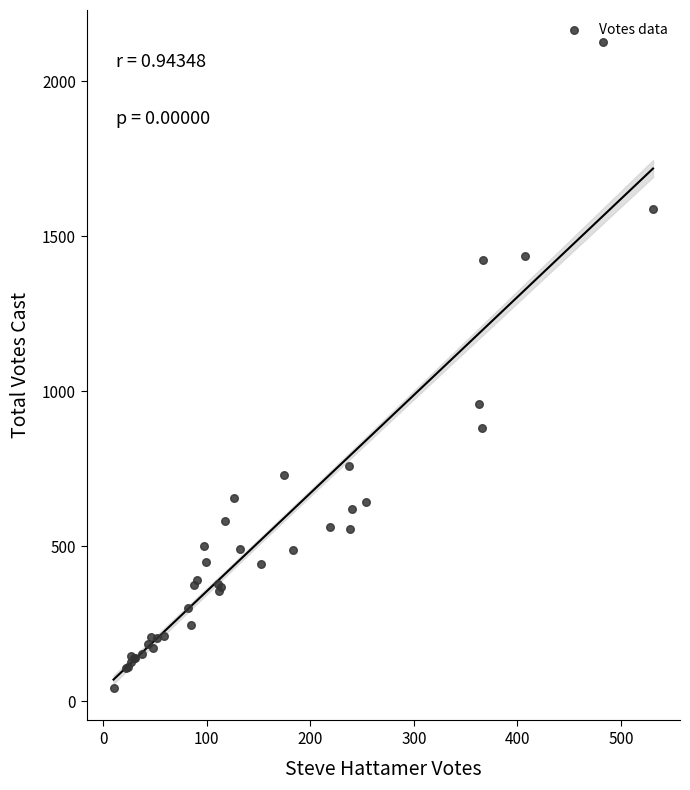

What Y value in the scatter plot is closest to 1083?

959